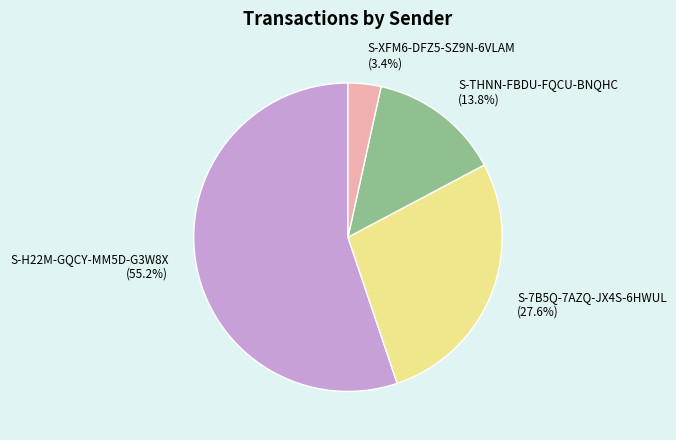

What percentage is the S-H22M-GQCY-MM5D-G3W8X slice, to the nearest percent?

55%